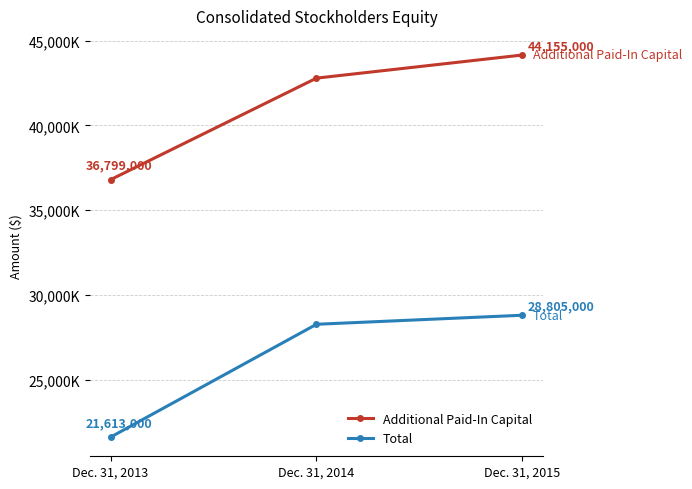

Is the value of Total at Dec. 31, 2013 greater than the value of Additional Paid-In Capital at Dec. 31, 2014?

No